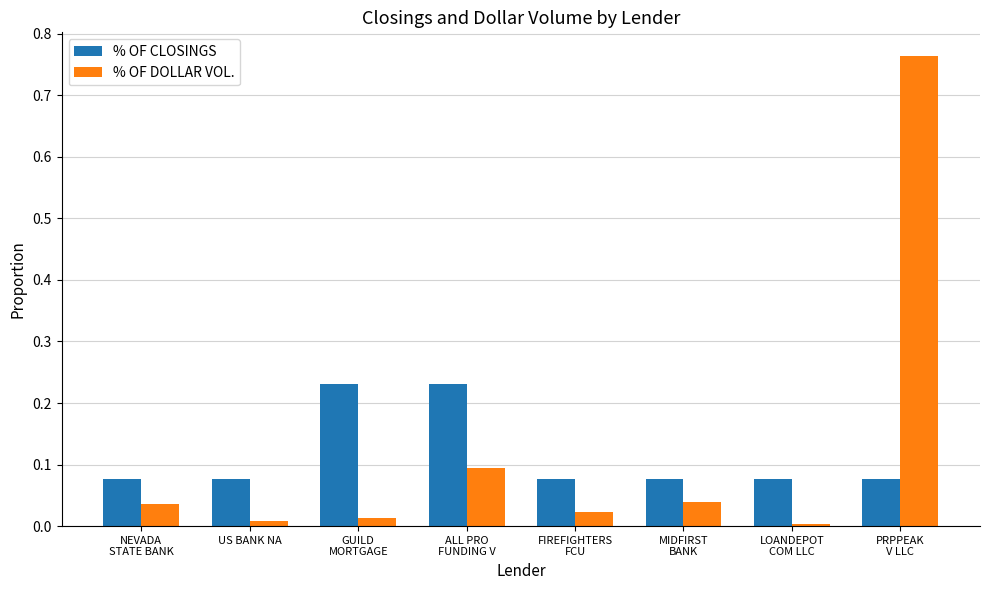

Does the chart contain stacked bars?

No